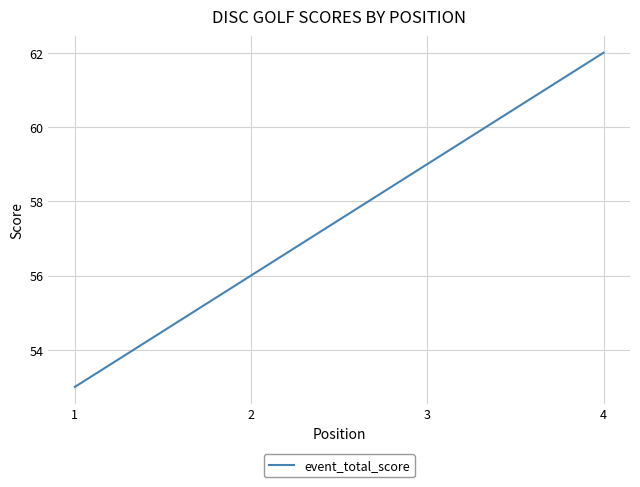

True or false: the data shows 62 at 4.

True